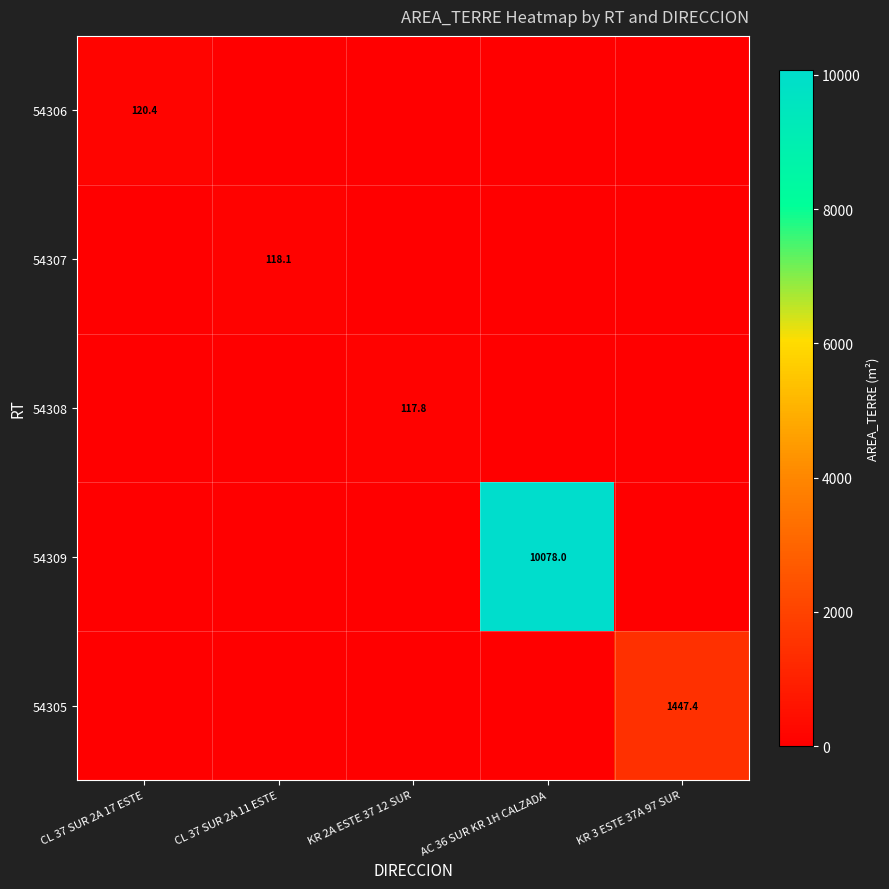

The value of 54309 at AC 36 SUR KR 1H CALZADA is 18024.3. True or false?

False